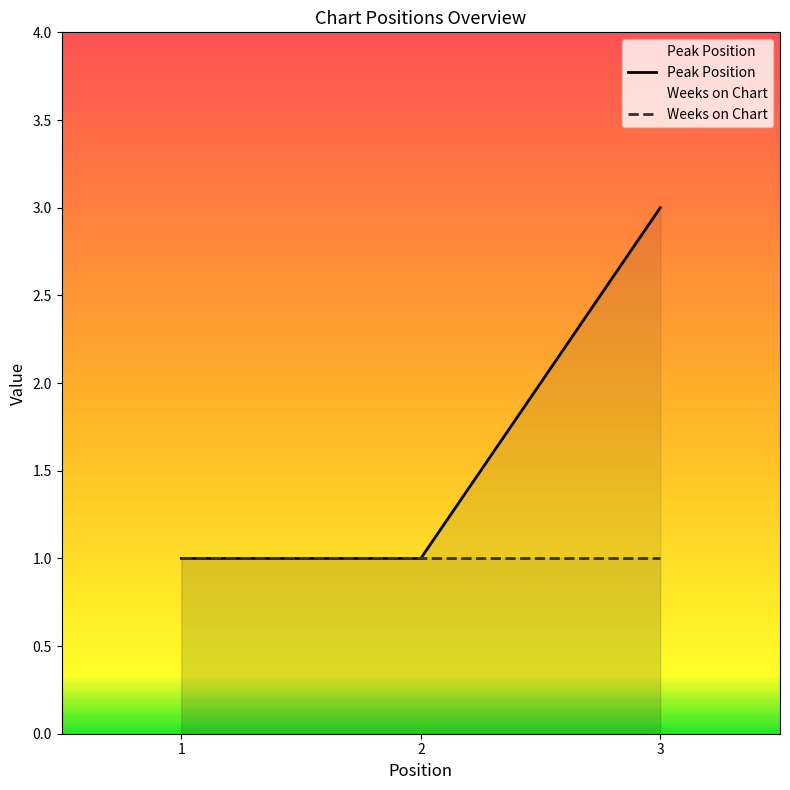

Rank the series at 2 from lowest to highest value.

Peak Position, Weeks on Chart